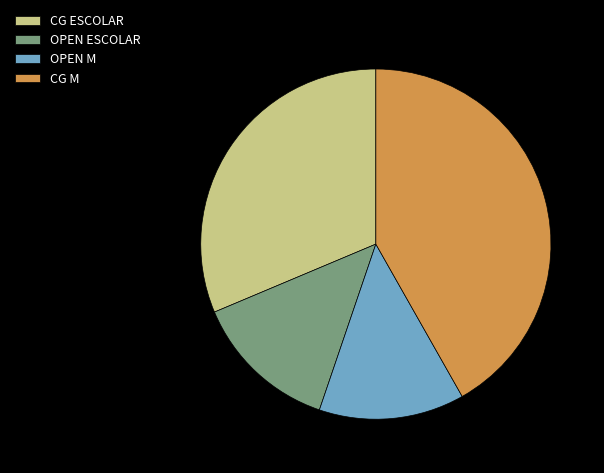

Combined, do OPEN M and OPEN ESCOLAR account for over 50%?

No